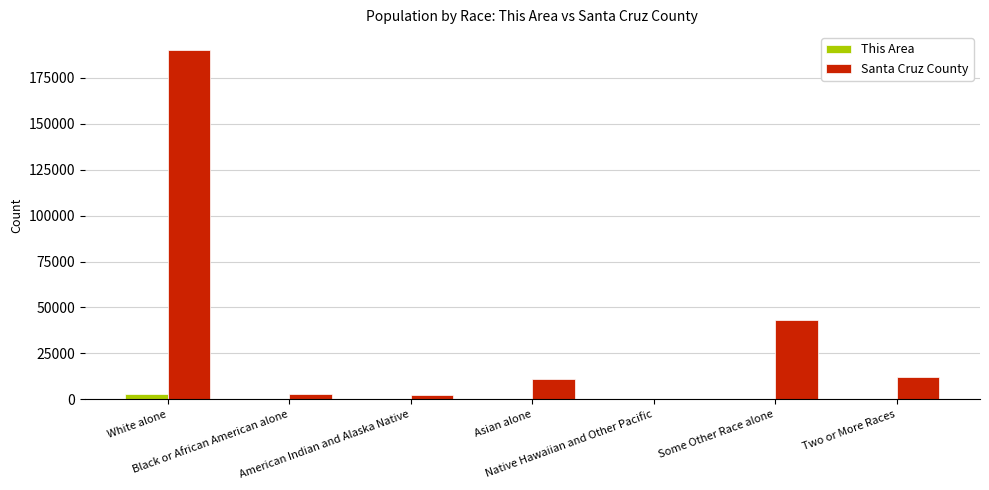

Rank the series by their average value, from highest to lowest.

Santa Cruz County, This Area